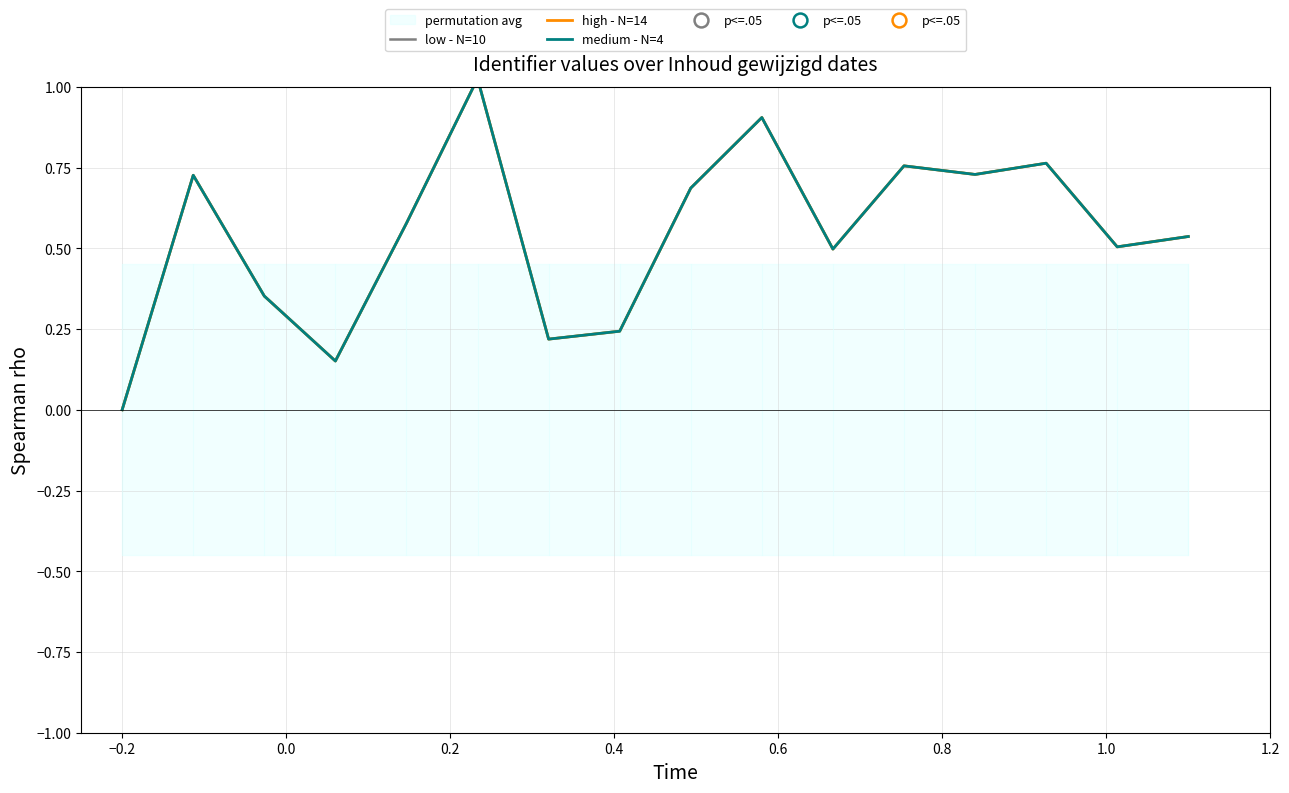

Is it true that medium - N=4 equals 0.1 at 0.0?

False